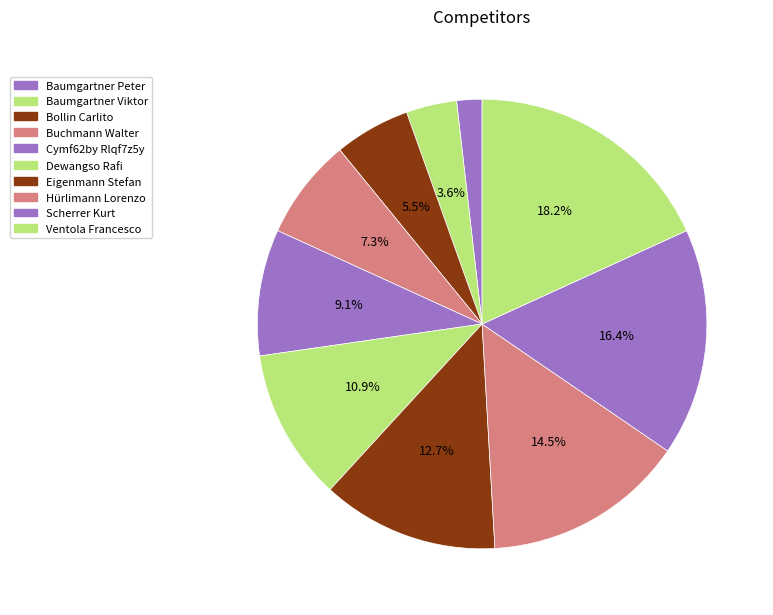

What percentage is the Bollin Carlito slice, to the nearest percent?

5%